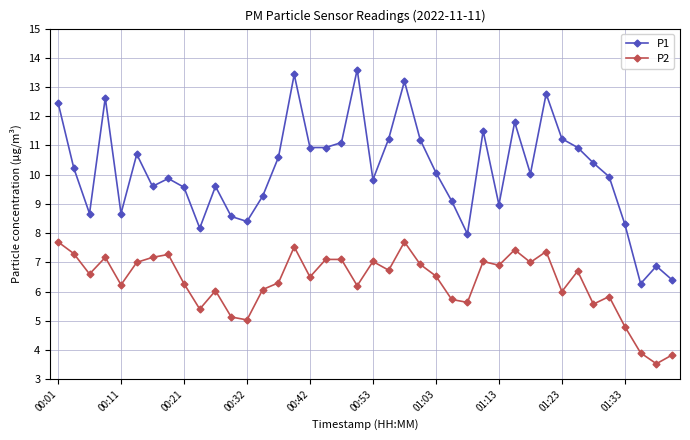

True or false: P1 has more than 0 points higher than both neighbors.

True